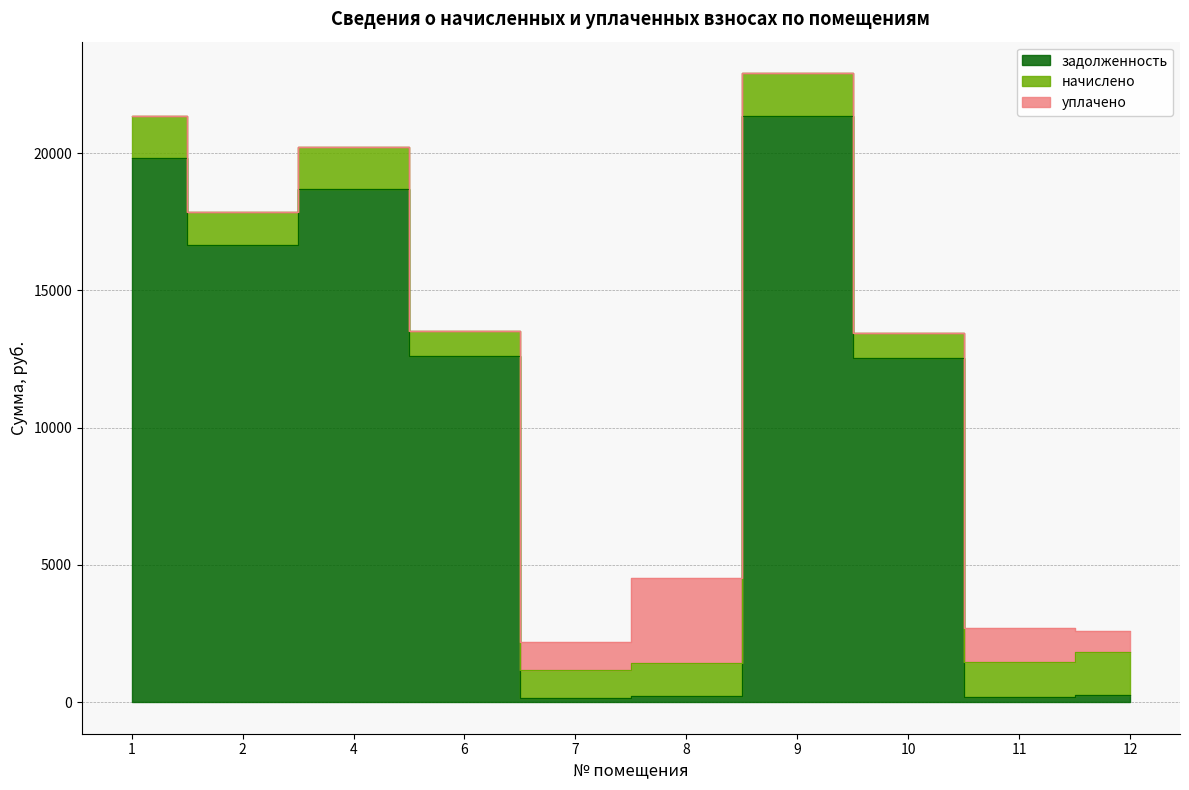

The уплачено series shows -1825.5 at 10. True or false?

False